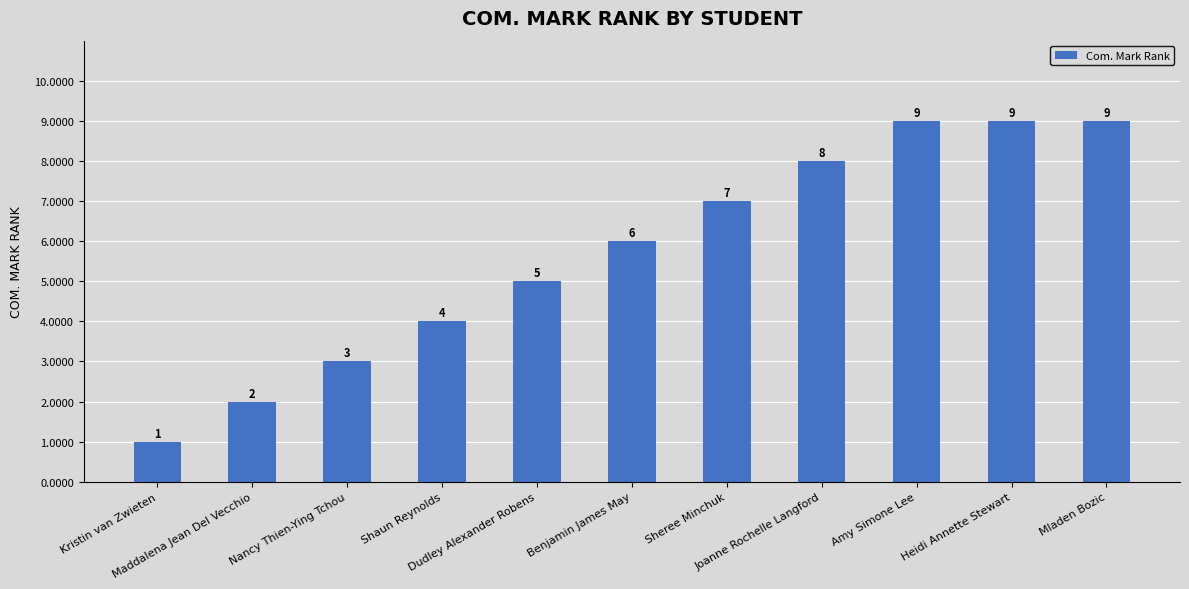

What is the difference between the maximum and second lowest values?

7